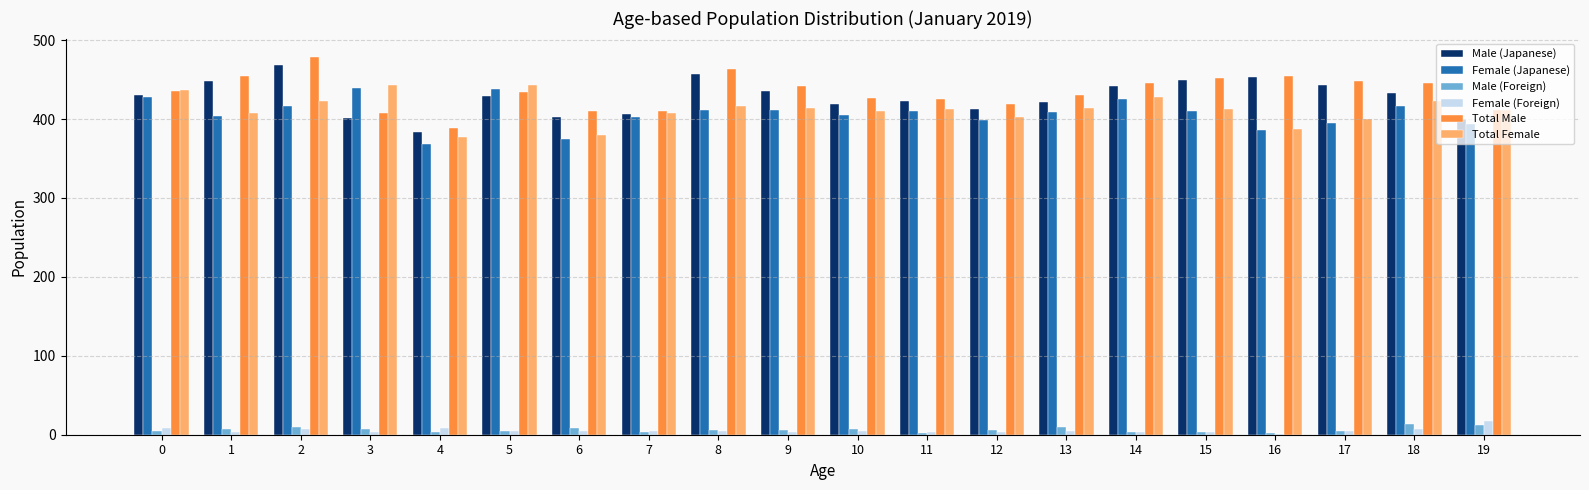

Which series has the widest spread of values?

Total Male